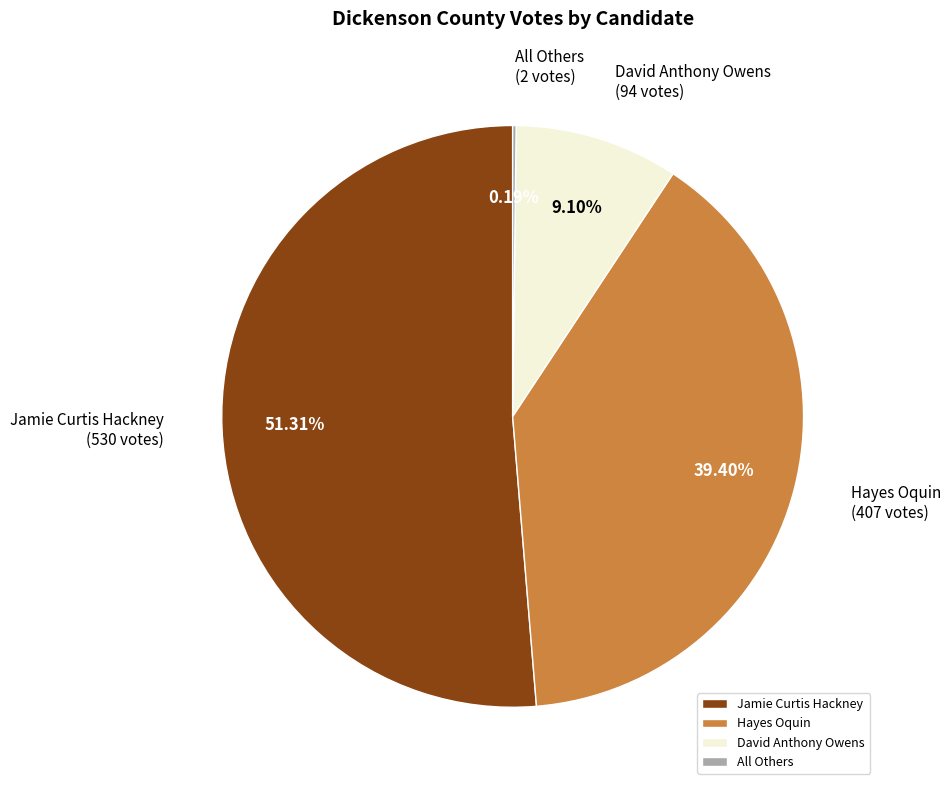

Which slice is the largest?

Jamie Curtis Hackney